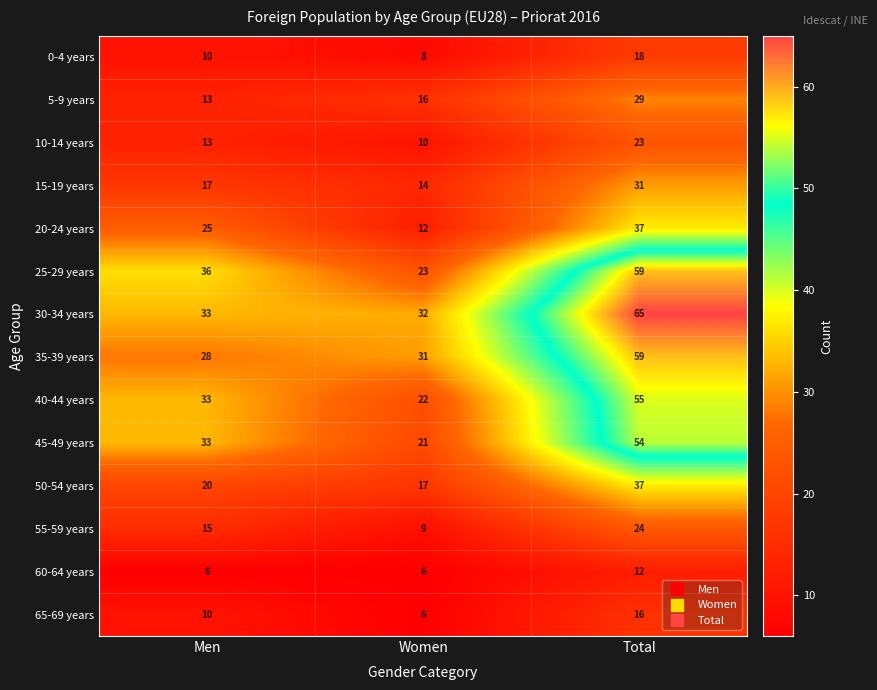

What is the approximate value of 30-34 years at Men?

33